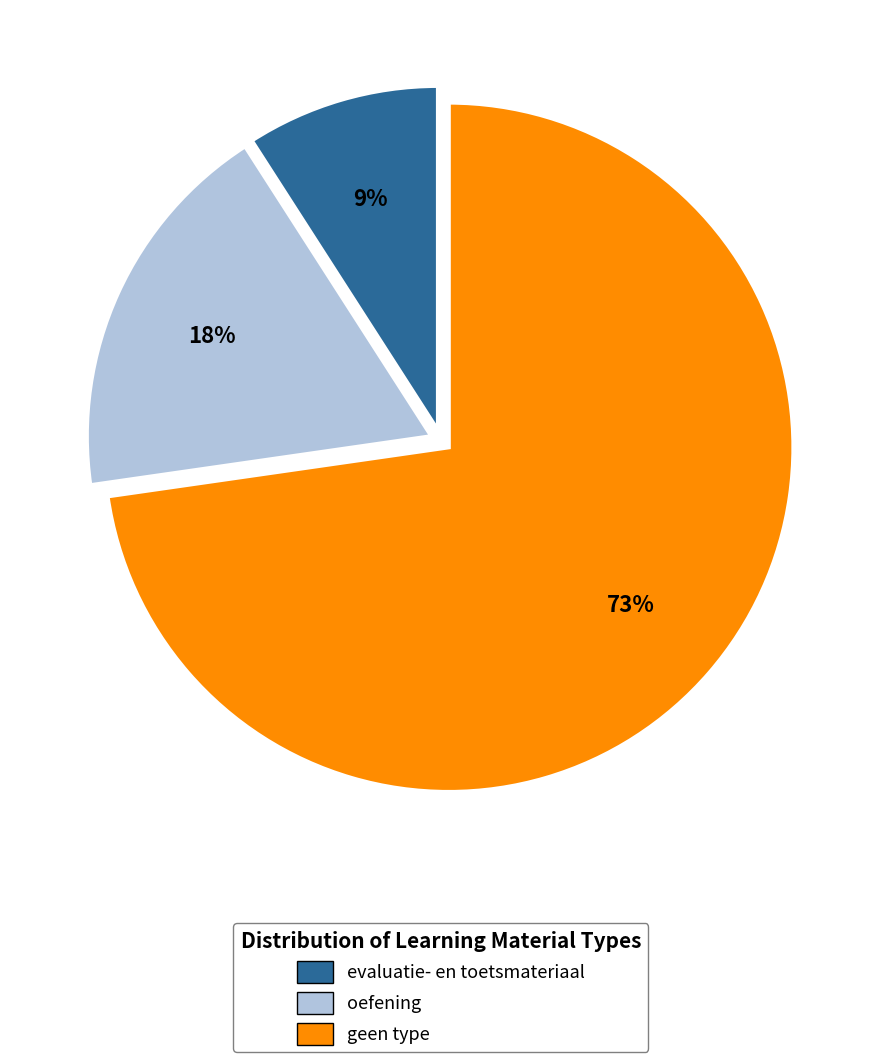

What is the smallest slice in the pie chart?

evaluatie- en toetsmateriaal